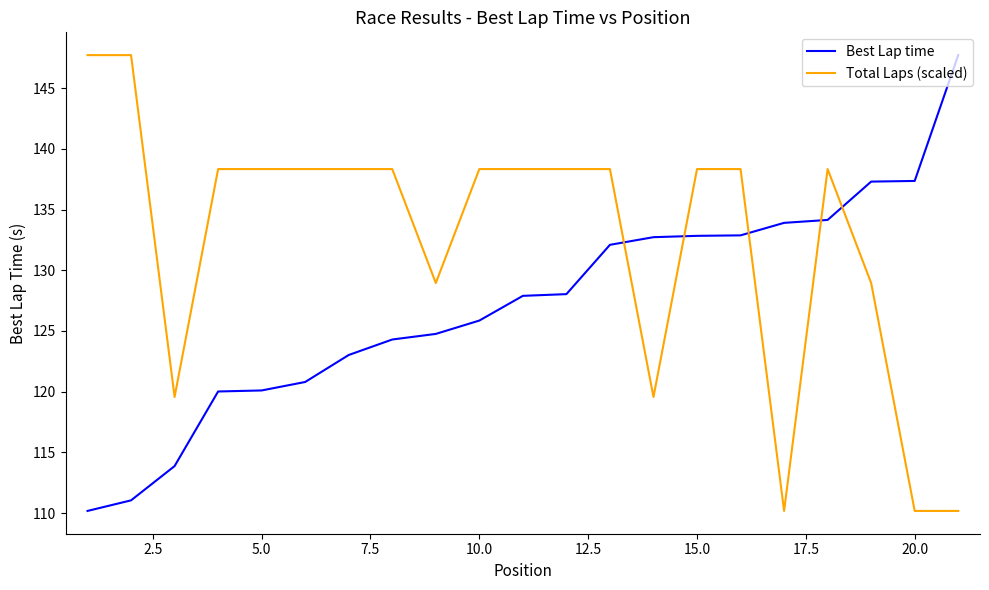

What is the minimum value shown in the chart?

110.2